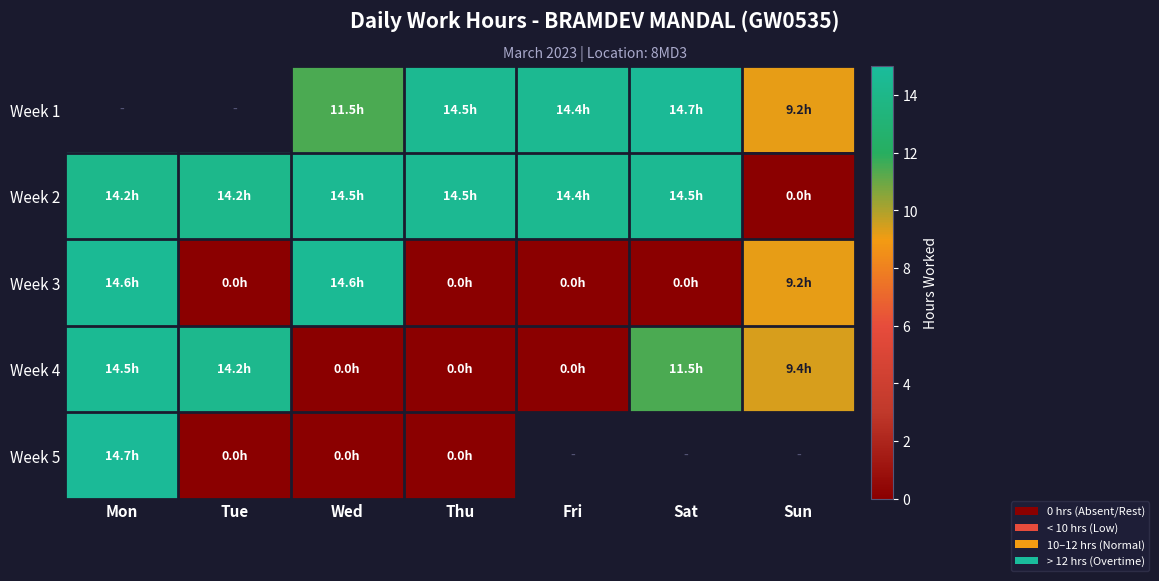

What is the difference between the highest and lowest values at Wed?

14.6